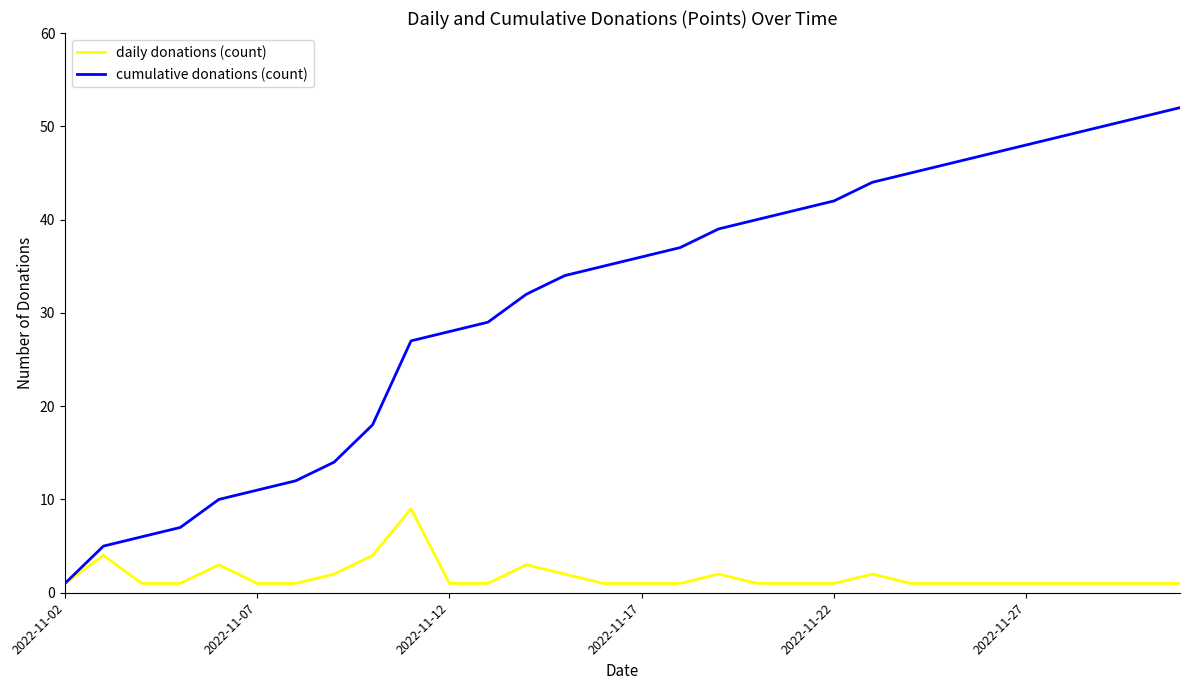

List the series in order of their peak value, highest first.

cumulative donations (count), daily donations (count)